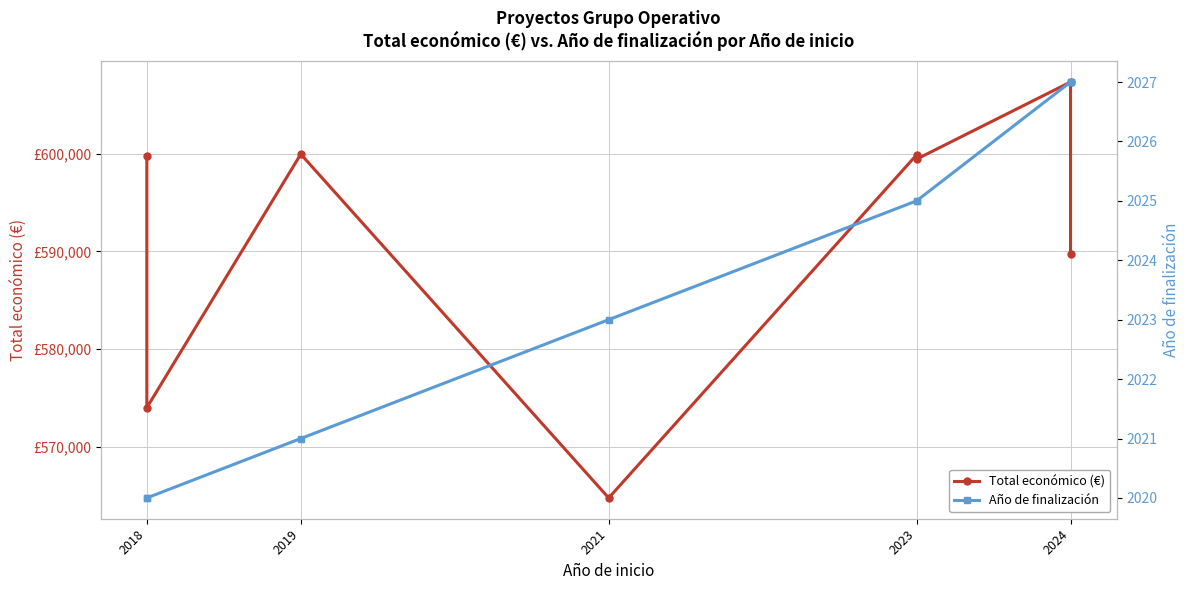

Is this an area chart (filled region under the line)?

No